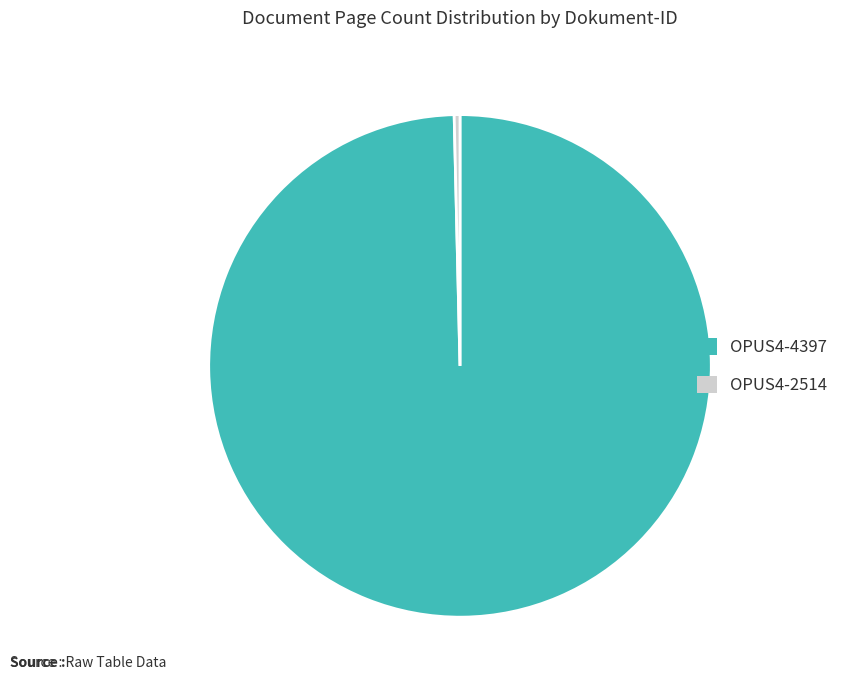

The OPUS4-4397 slice represents 100% of the pie. True or false?

True